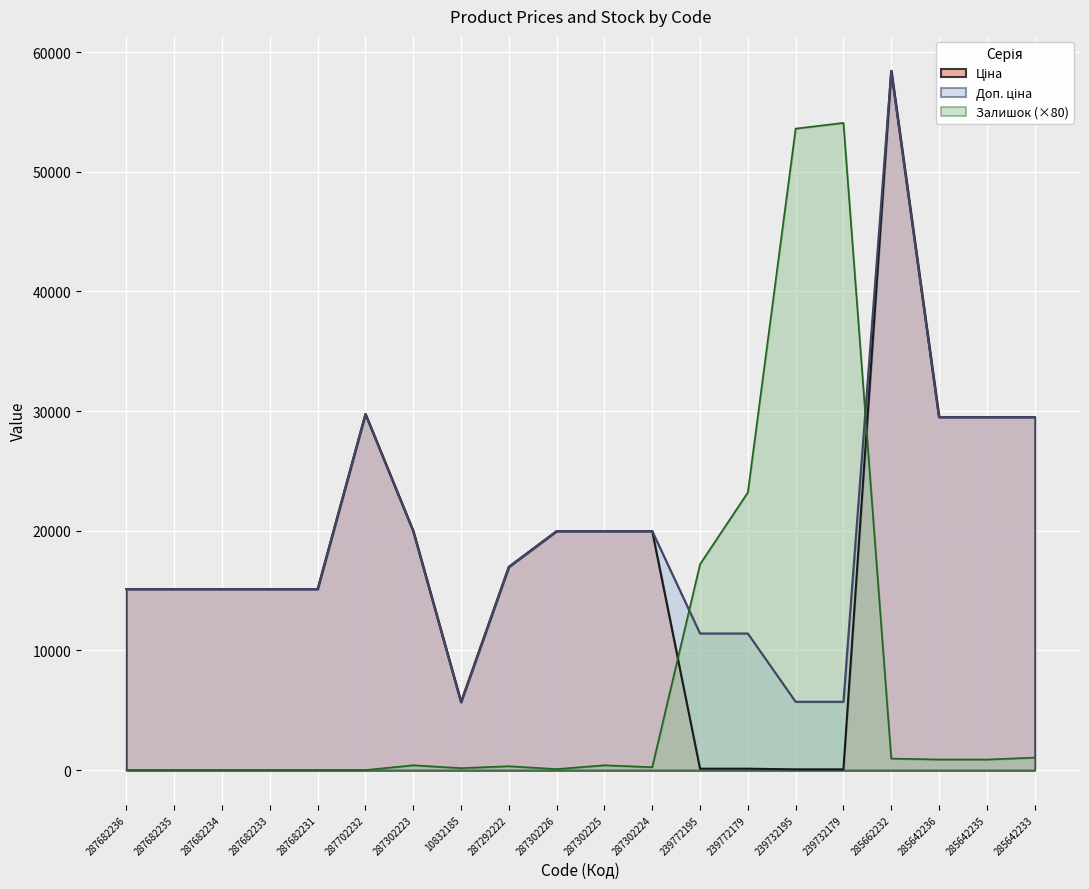

How many times do Доп. ціна and Залишок cross each other?

2